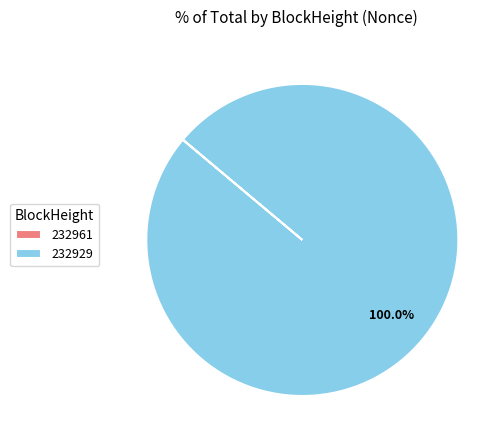

Which category has the biggest portion of the pie?

232929